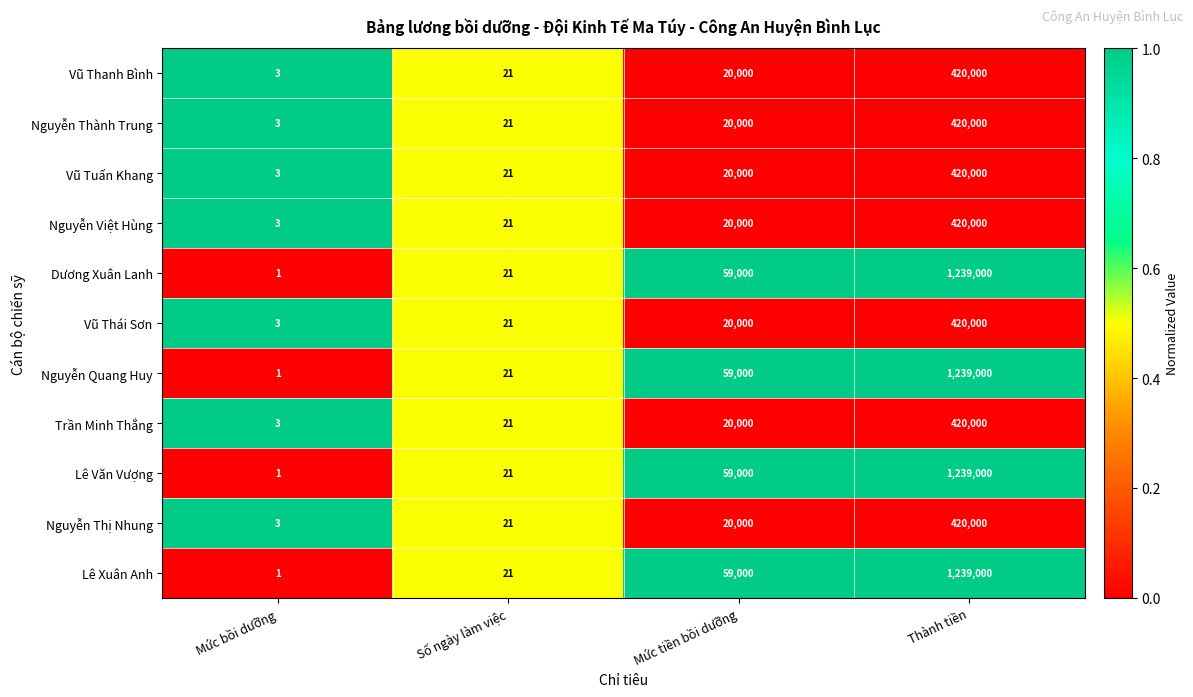

Count the number of data series in this chart.

11